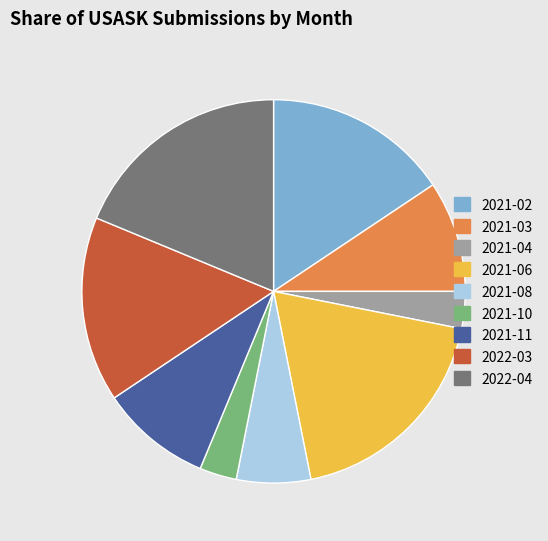

Combined, do 2021-06 and 2021-03 account for over 50%?

No